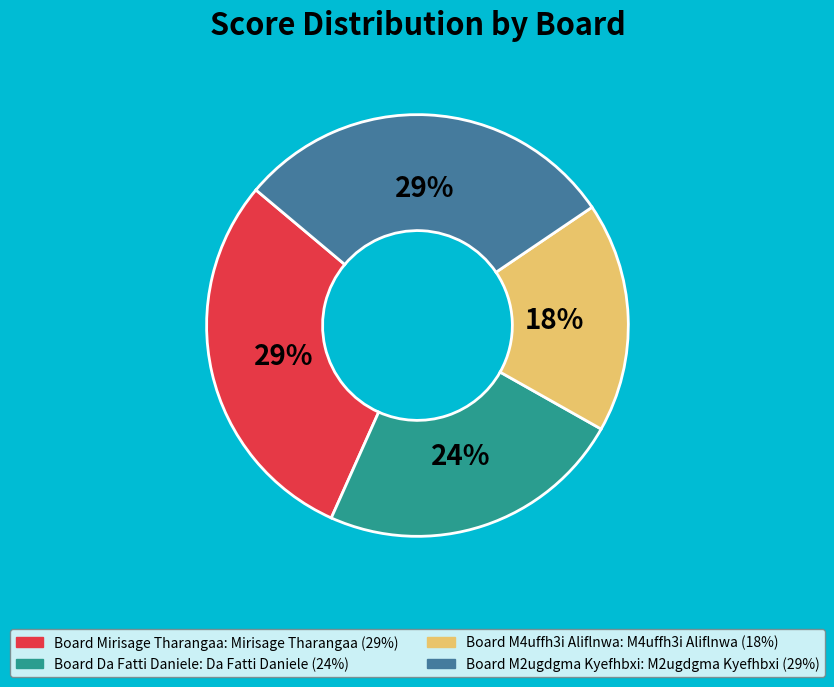

Does any single category account for the majority?

No